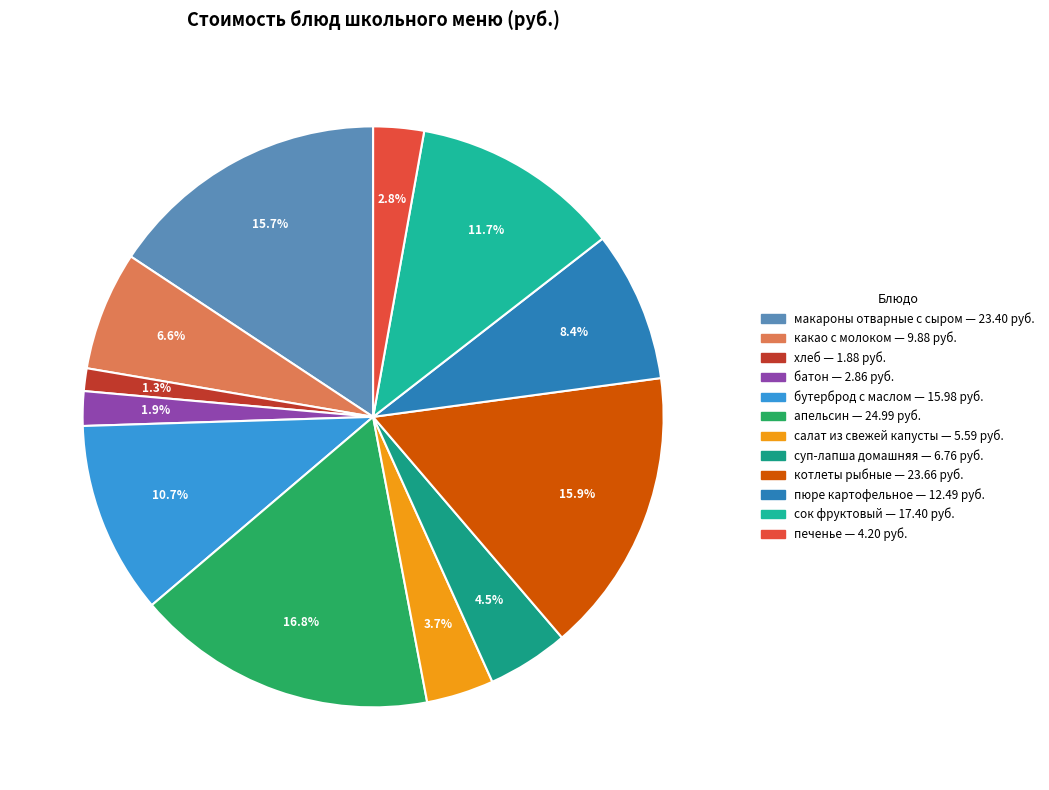

To the nearest percent, what is the combined percentage of батон and пюре картофельное?

10%